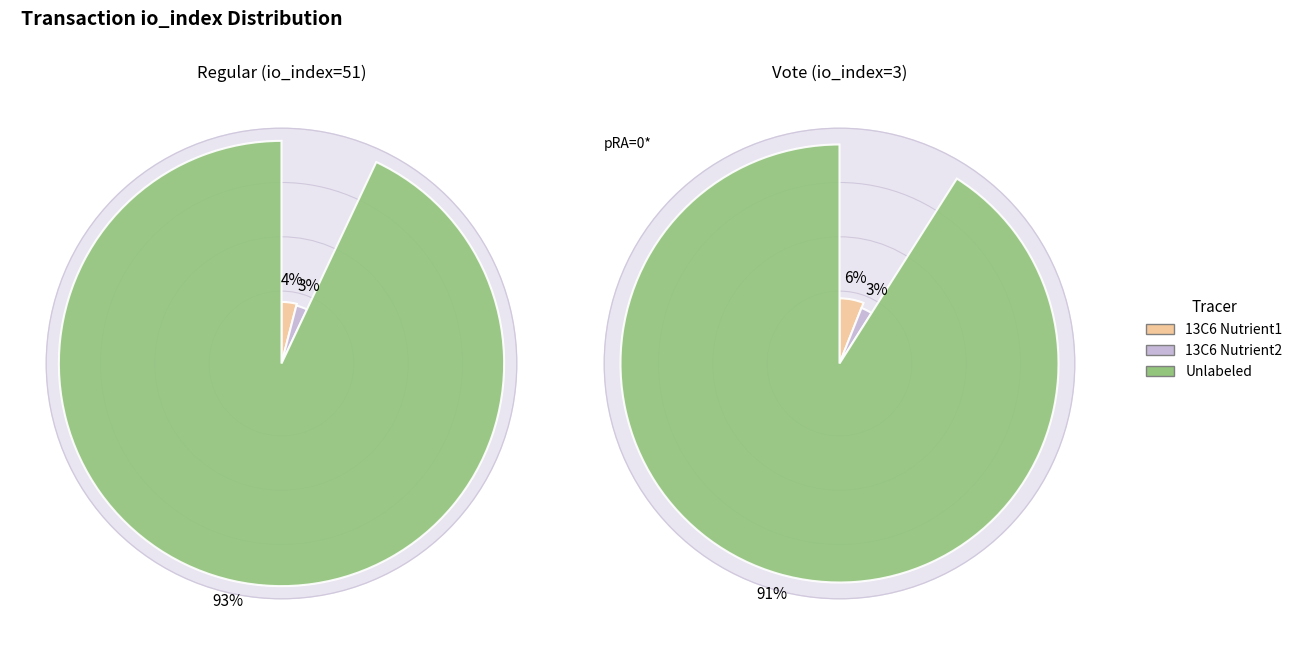

To the nearest percent, what is the combined percentage of tx_type_Regular and tx_type_Vote?

100%